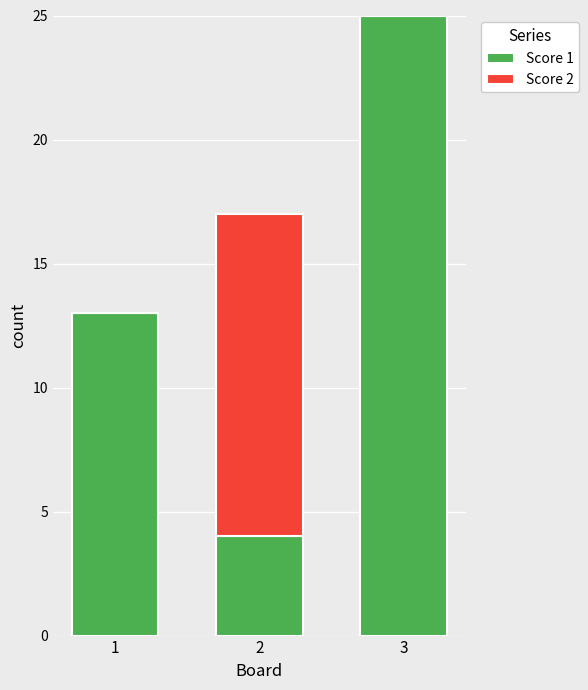

What is the highest value of the Score 1 series?

25